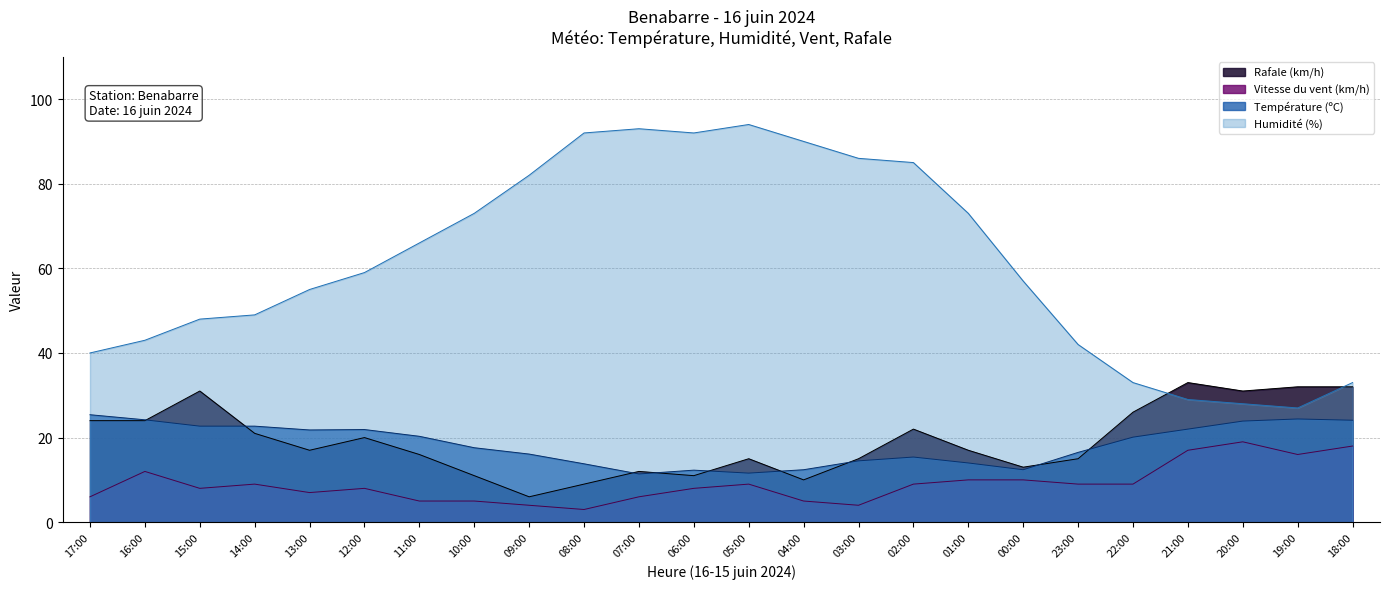

Which series changed the most between 16:00 and 18:00?

Humidité (%)